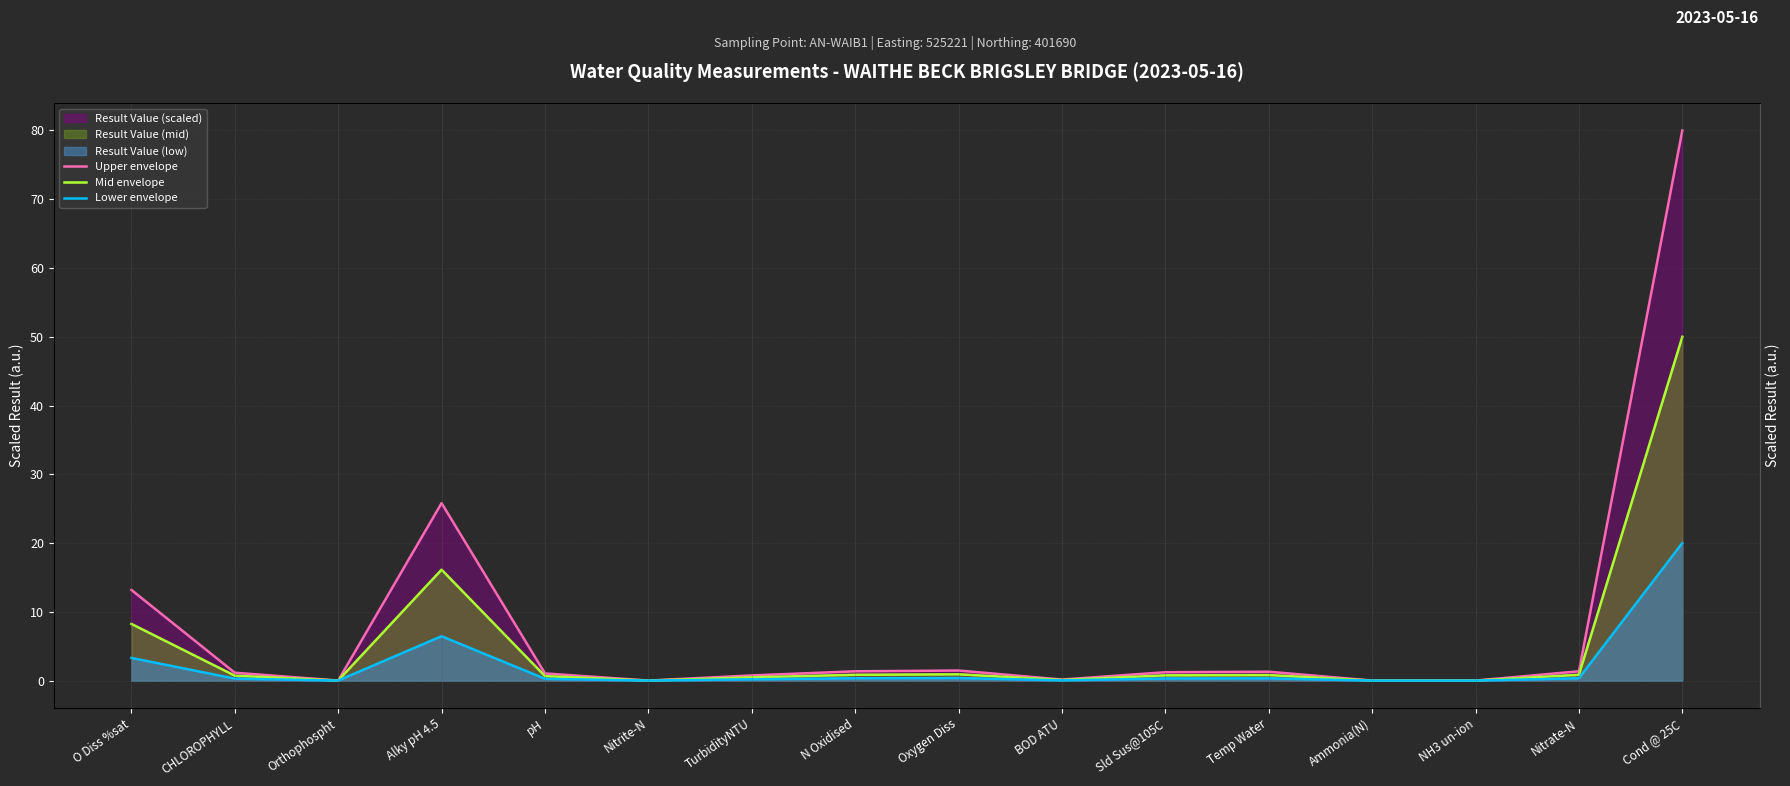

Reading left to right, extract all data points from this chart.

Upper envelope: 13.2	1.1	0.0	25.8	1.0	0.0	0.7	1.4	1.5	0.1	1.2	1.3	0.0	0.0	1.4	80.0
Mid envelope: 8.2	0.7	0.0	16.1	0.6	0.0	0.5	0.8	0.9	0.1	0.8	0.8	0.0	0.0	0.8	50.0
Lower envelope: 3.3	0.3	0.0	6.5	0.3	0.0	0.2	0.3	0.4	0.0	0.3	0.3	0.0	0.0	0.3	20.0